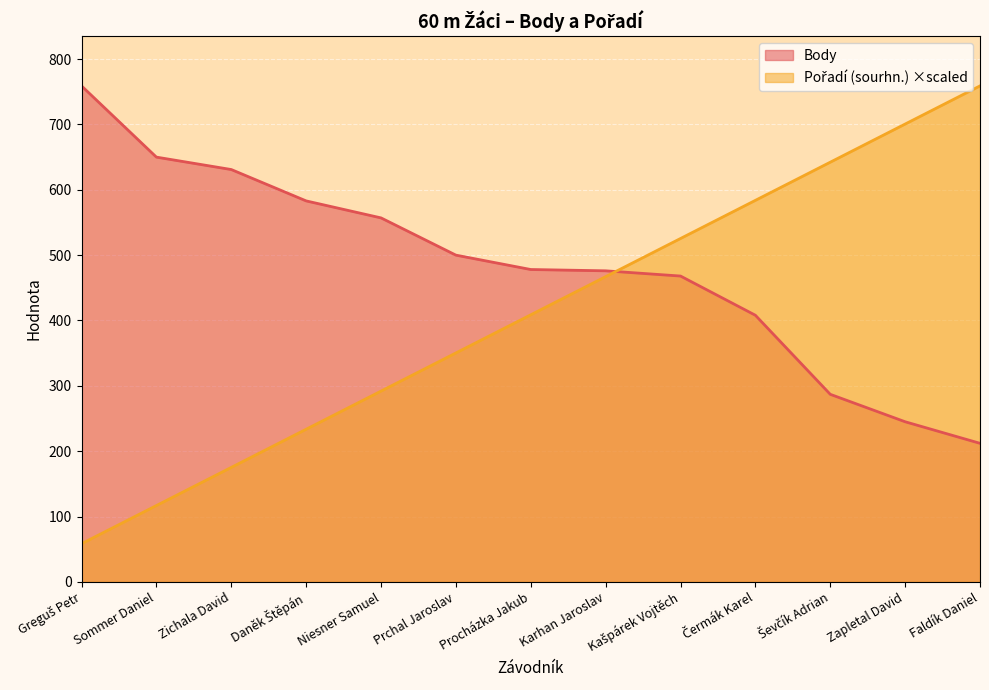

What is the maximum value shown in the chart?

759.0